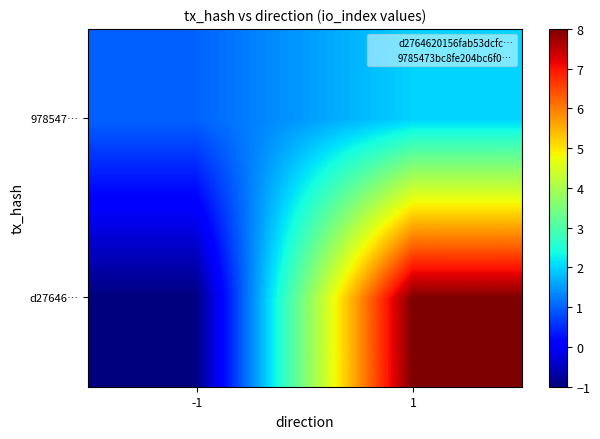

What is the smallest value displayed?

-1